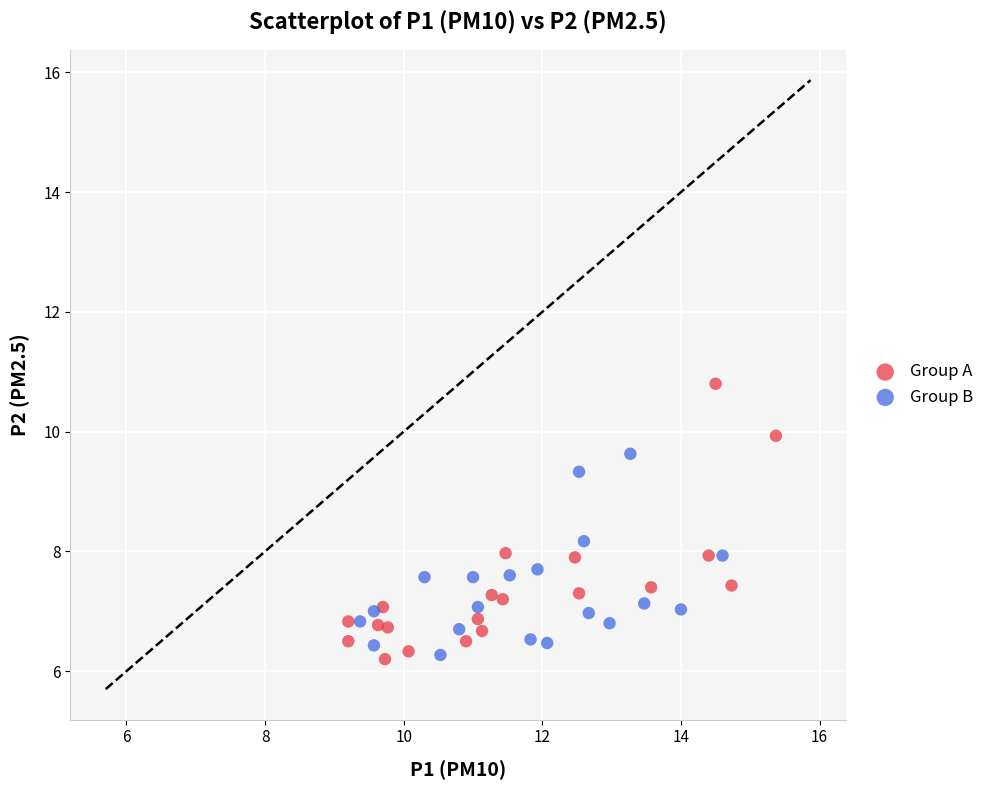

Which series has the widest spread of Y values?

Group A